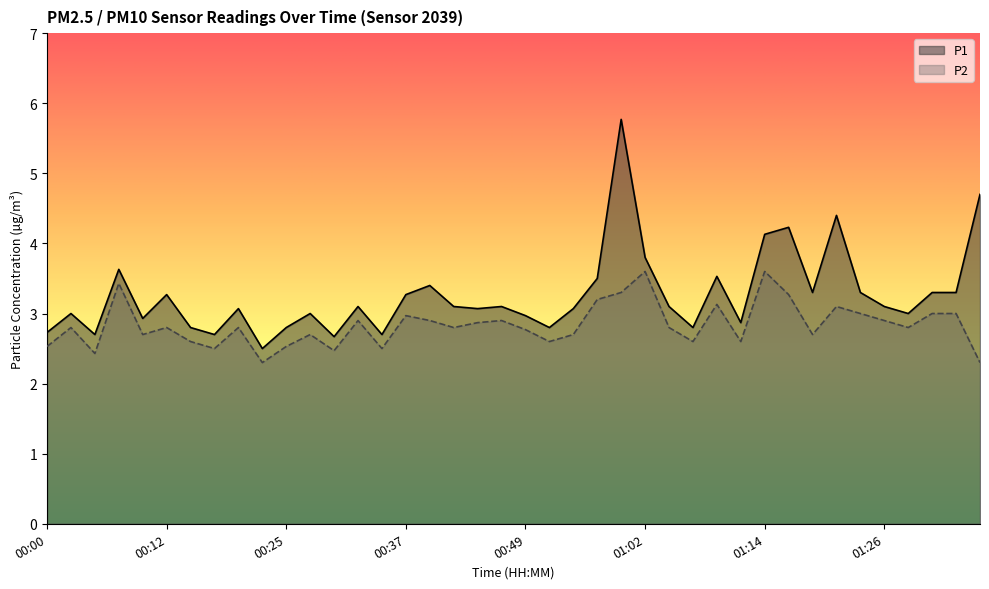

Which label corresponds to the smallest value in the chart?

00:22